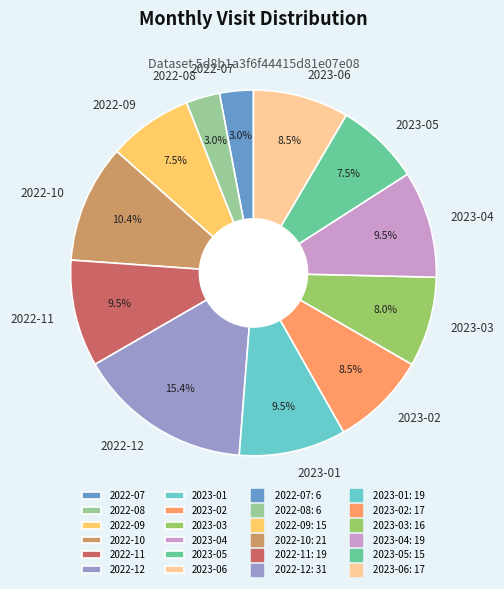

Which has a higher value, 2023-06 or 2023-05?

2023-06